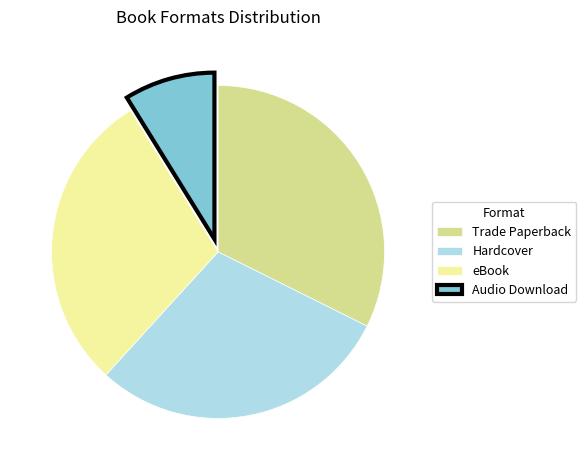

Which category has the biggest portion of the pie?

Trade Paperback